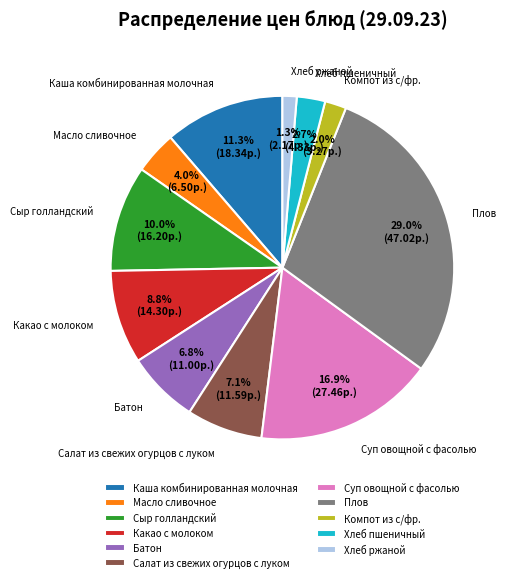

What is the smallest slice in the pie chart?

Хлеб ржаной